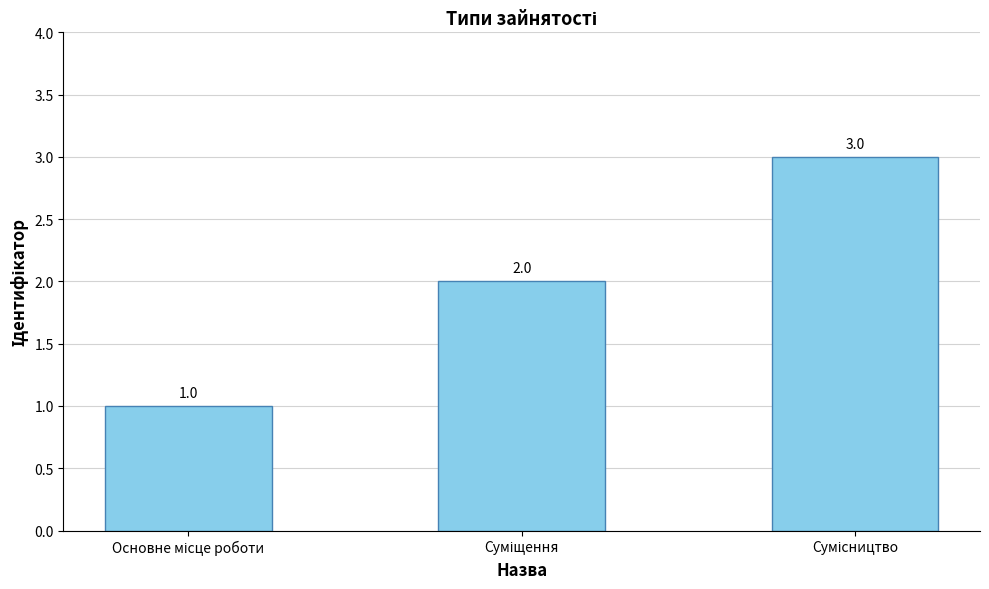

What is the value of the 3rd bar from the left?

3